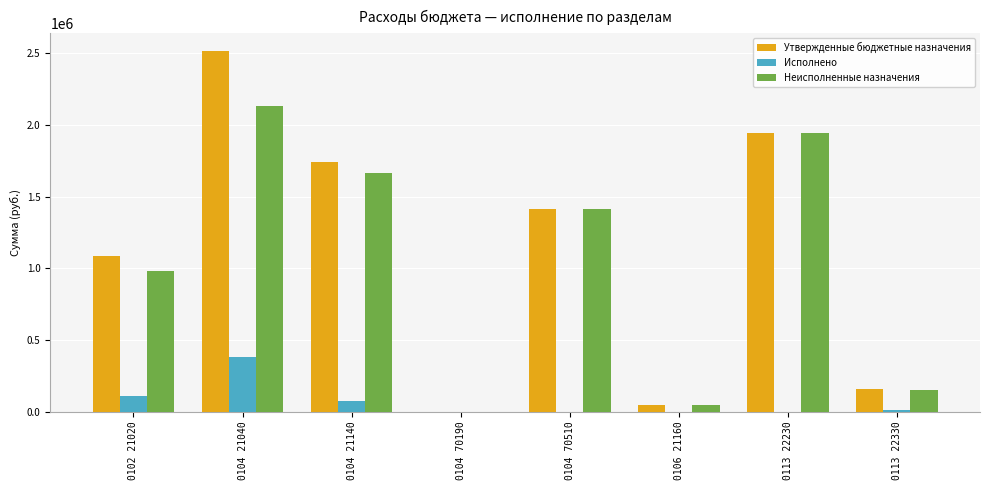

What is the sum of the Утвержденные бюджетные назначения values at 0104 70510 and 0102 21020?

2499075.3